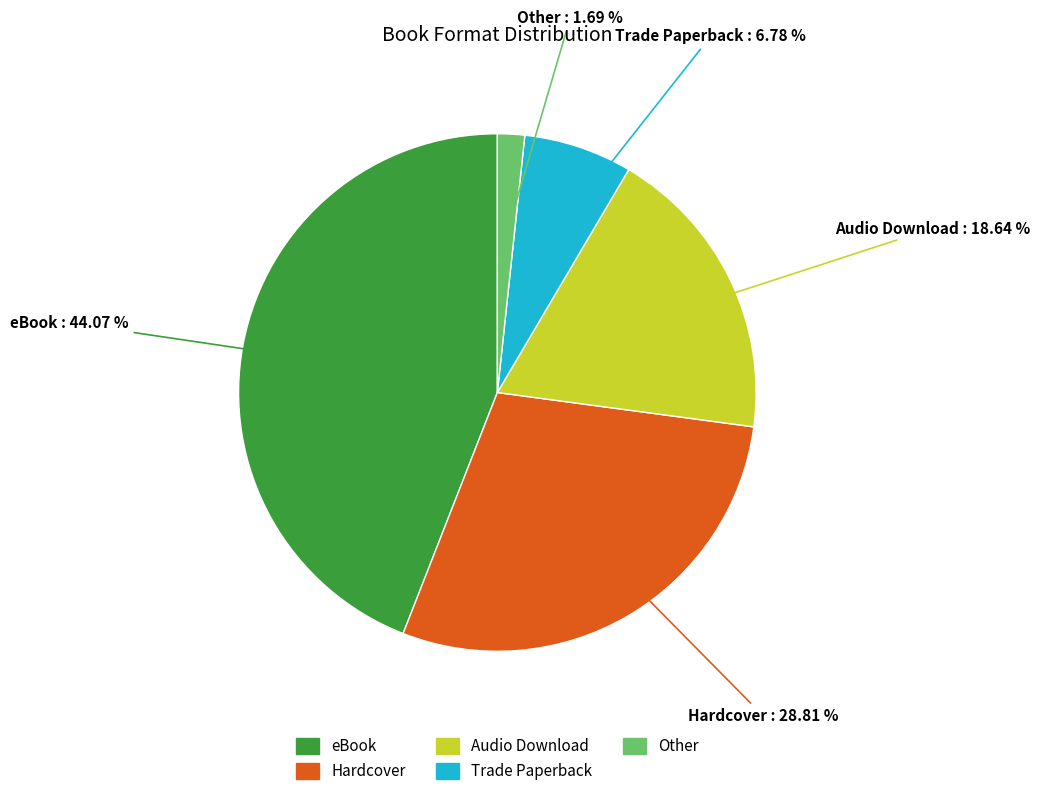

Which slice is the largest?

eBook